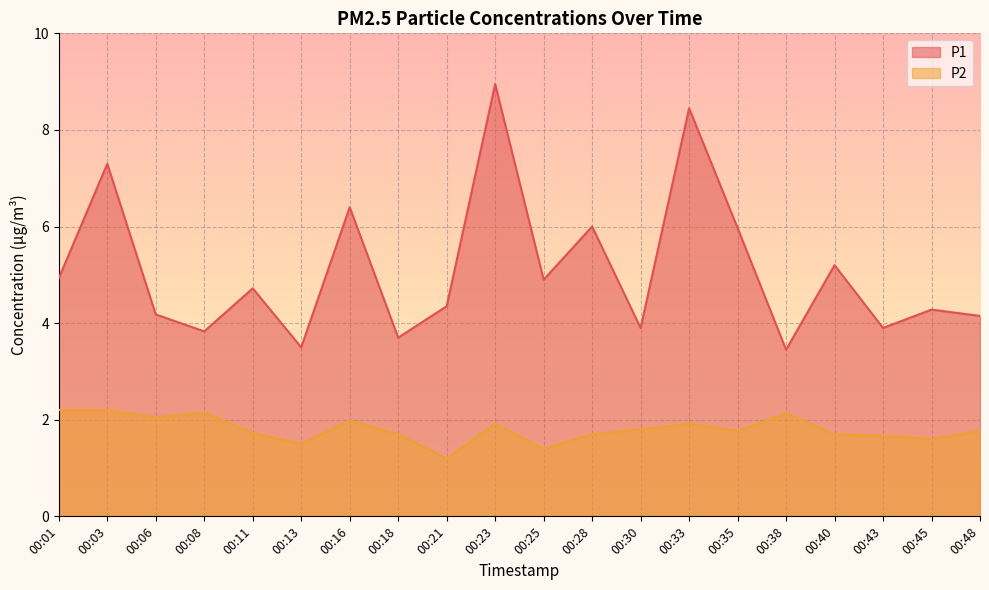

Reading right to left, transcribe all the data shown in this chart.

P1: 00:48=4.2	00:45=4.3	00:43=3.9	00:40=5.2	00:38=3.5	00:35=6.0	00:33=8.4	00:30=3.9	00:28=6.0	00:25=4.9	00:23=8.9	00:21=4.3	00:18=3.7	00:16=6.4	00:13=3.5	00:11=4.7	00:08=3.8	00:06=4.2	00:03=7.3	00:01=4.9
P2: 00:48=1.8	00:45=1.6	00:43=1.7	00:40=1.7	00:38=2.1	00:35=1.8	00:33=1.9	00:30=1.8	00:28=1.7	00:25=1.4	00:23=1.9	00:21=1.2	00:18=1.7	00:16=2.0	00:13=1.5	00:11=1.7	00:08=2.1	00:06=2.0	00:03=2.2	00:01=2.2